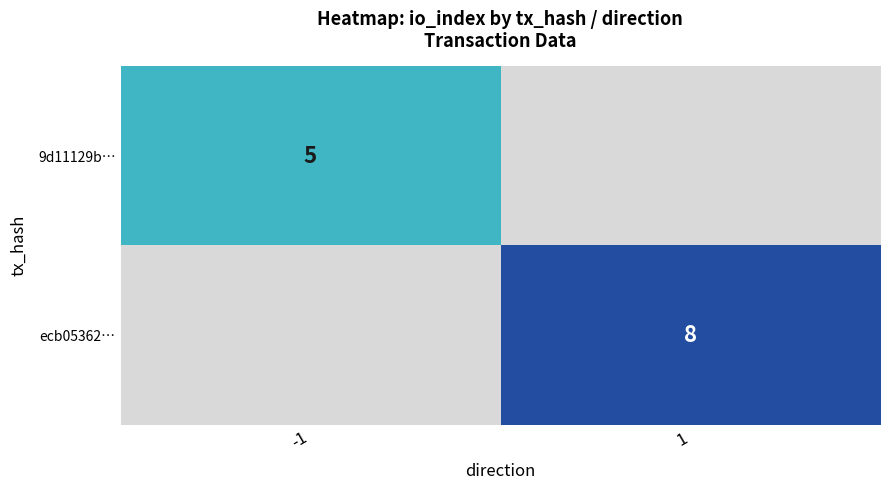

The ecb05362… series shows 8 at 1. True or false?

True